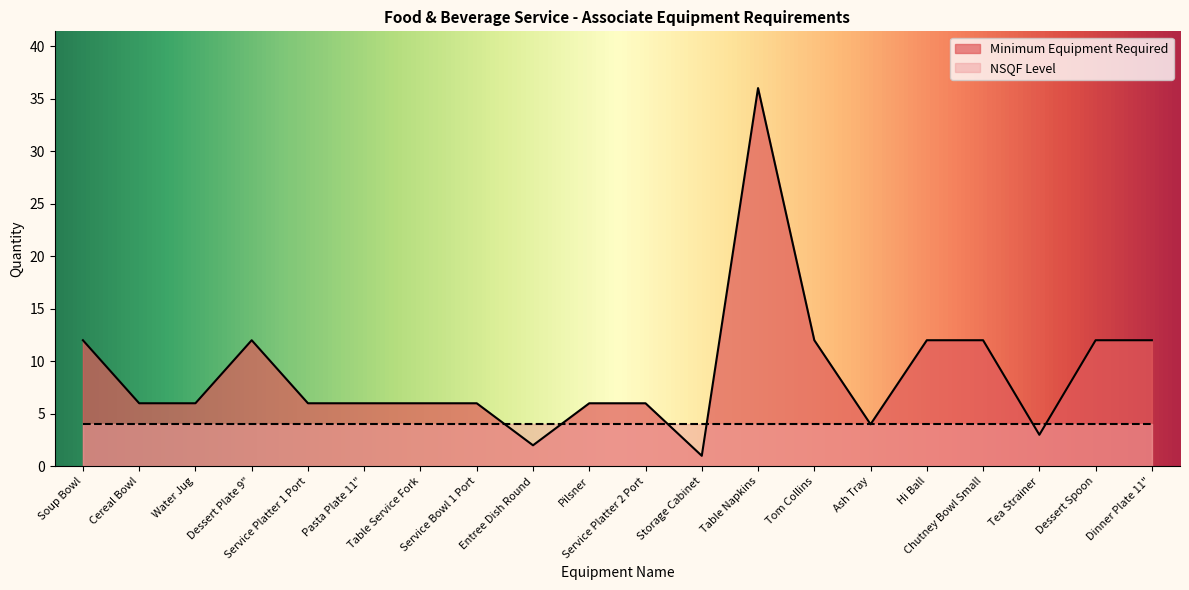

True or false: the data shows 12 at Tom Collins.

True